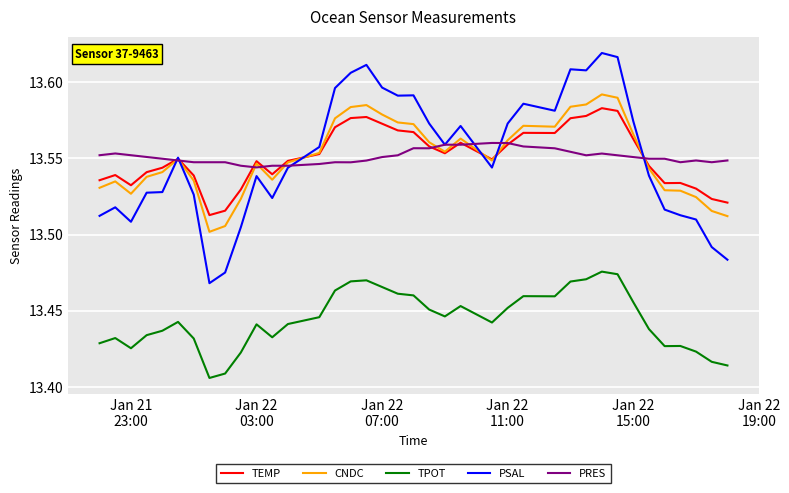

Which series has the largest range (max minus min)?

PSAL